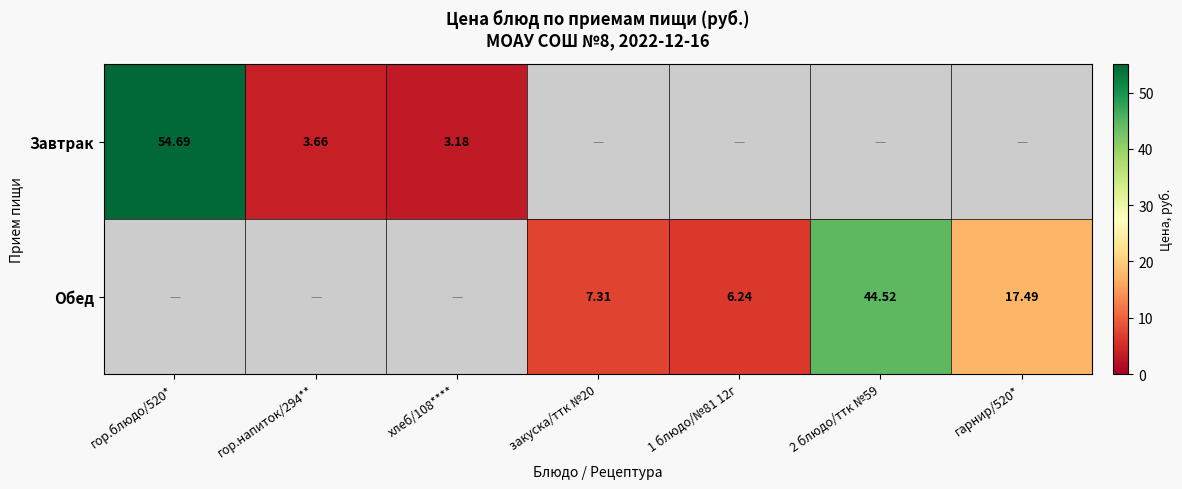

Rank the series at хлеб/108**** from lowest to highest value.

Обед, Завтрак